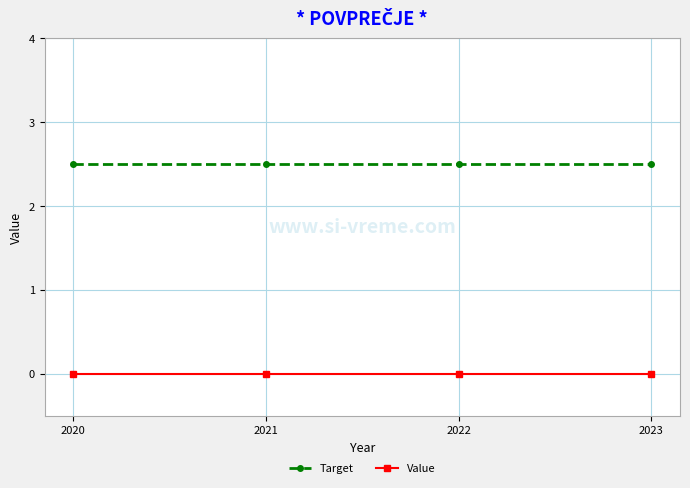

True or false: Target and Value cross at least once.

False